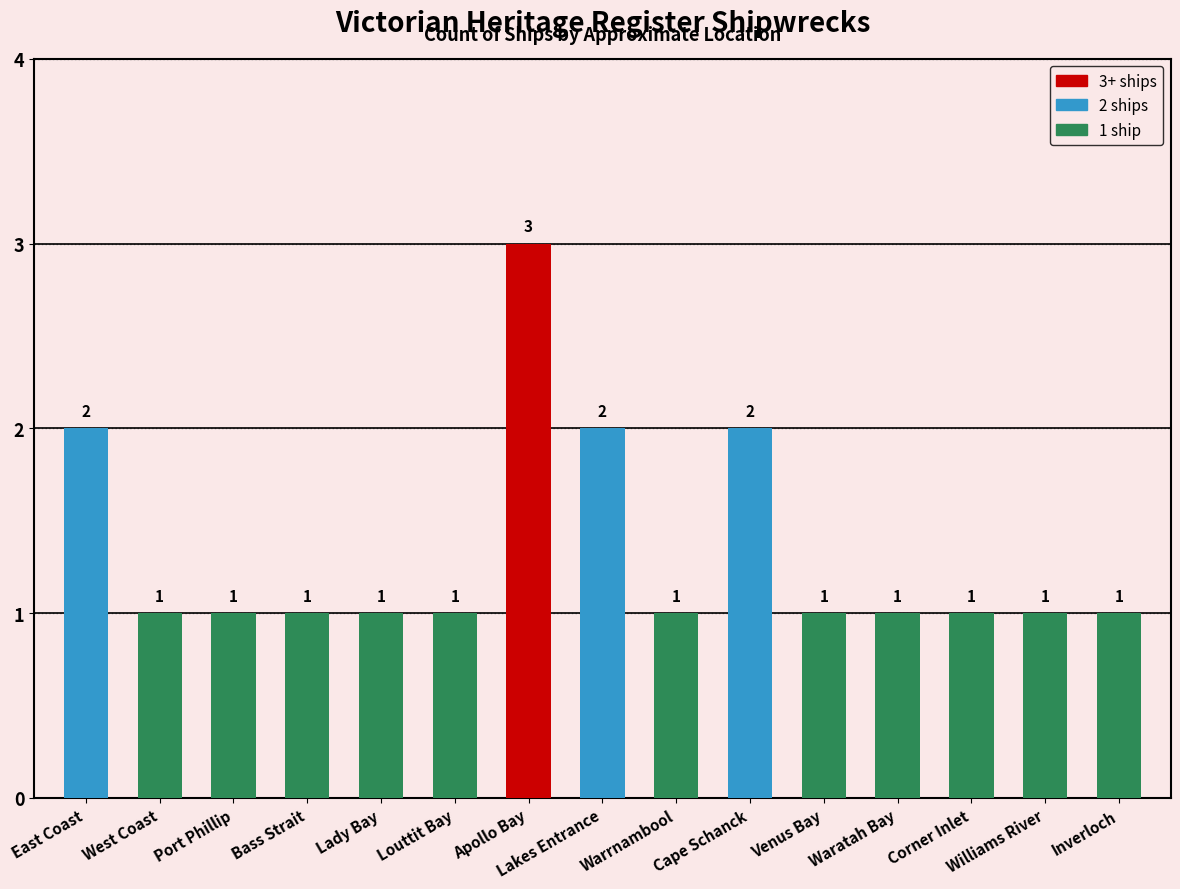

Does the chart contain any negative values?

No